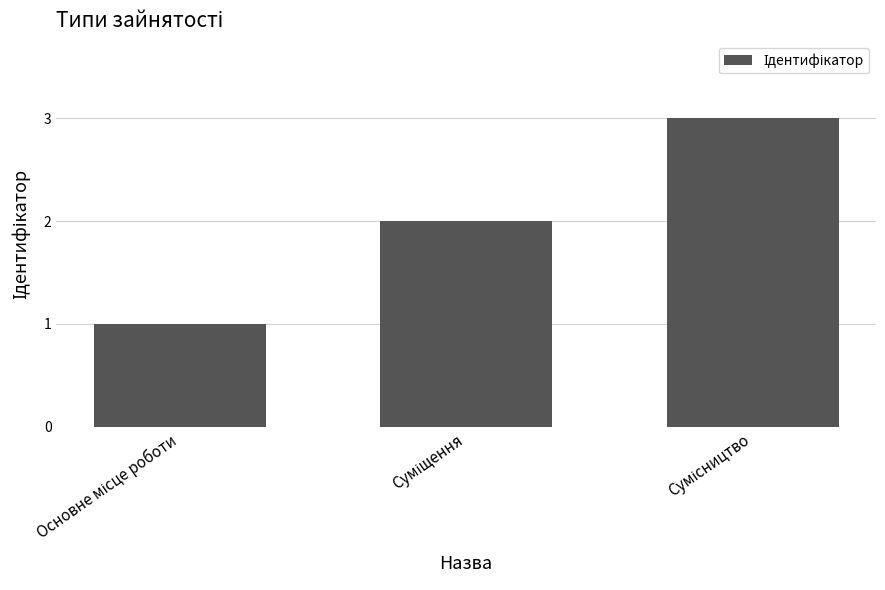

What is the minimum value shown in the chart?

1